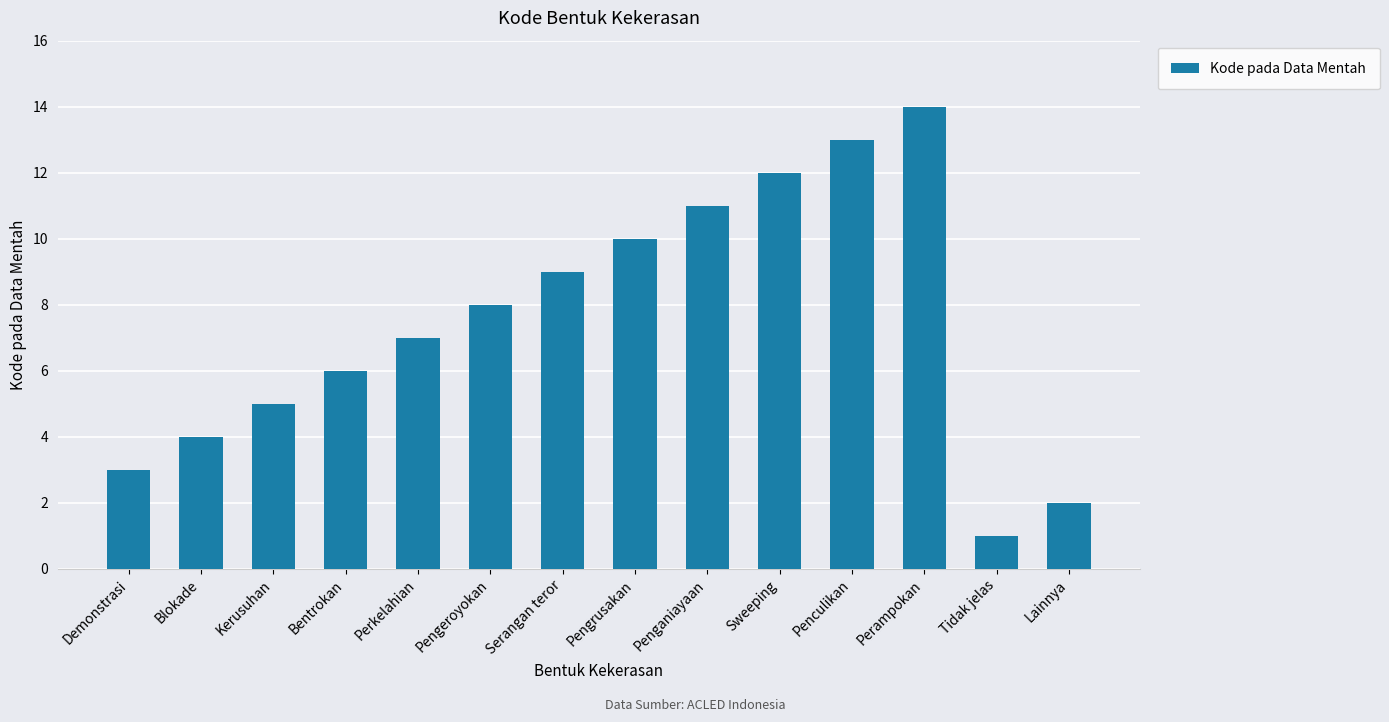

Where is the data nearest to the value 7?

Perkelahian